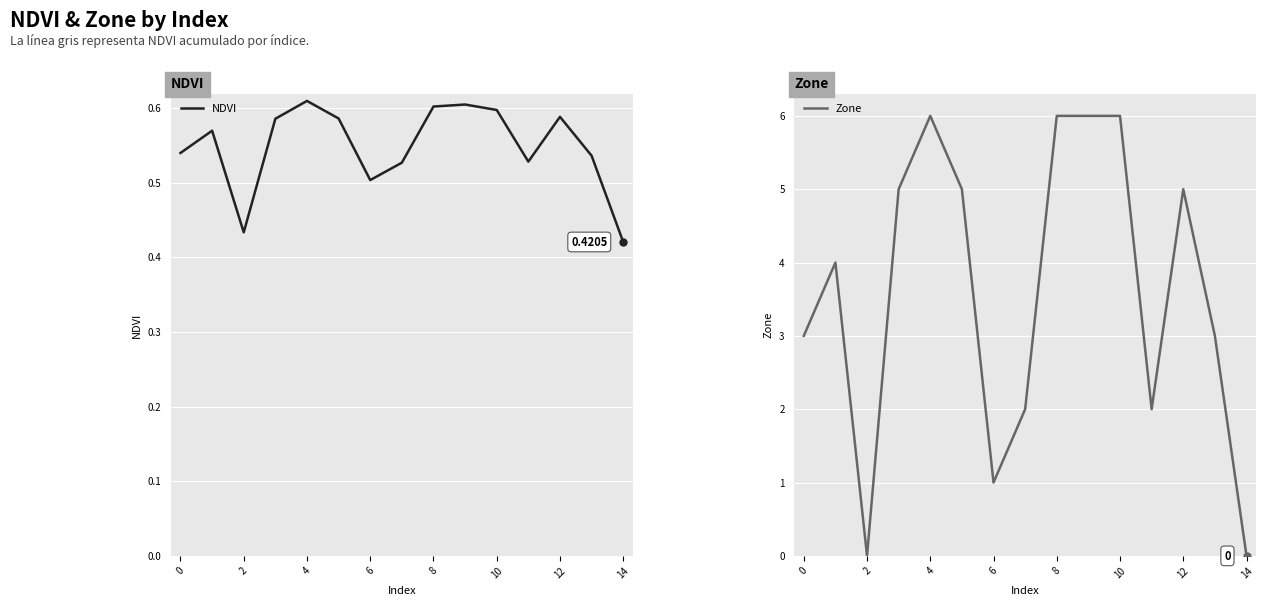

True or false: Zone has a value of 3 at 0.

True